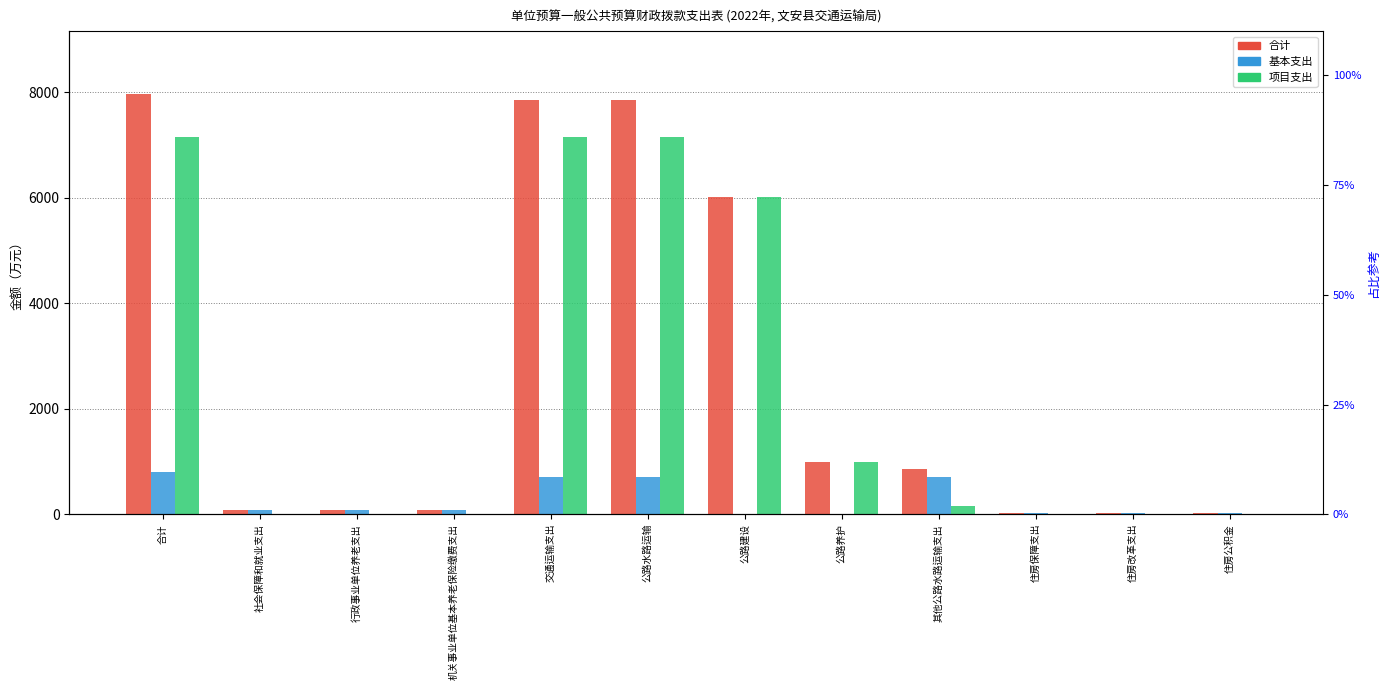

What is the label of the 12th bar from the right?

合计